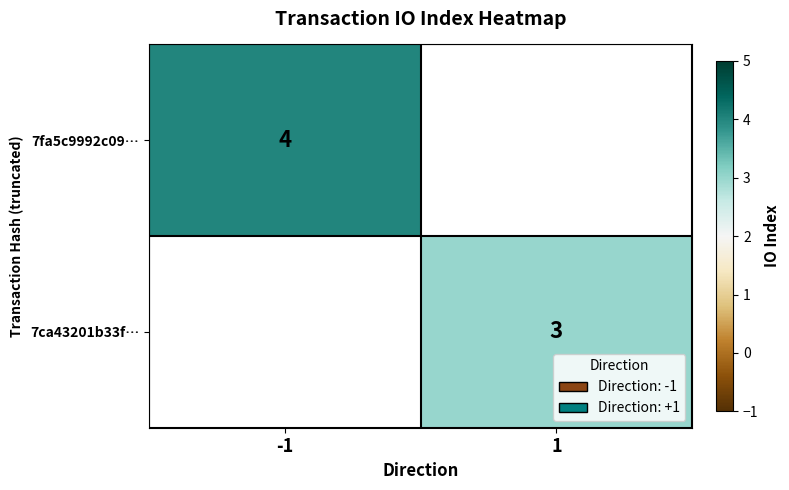

Is it true that 7ca43201b33f… equals 3 at 1?

True